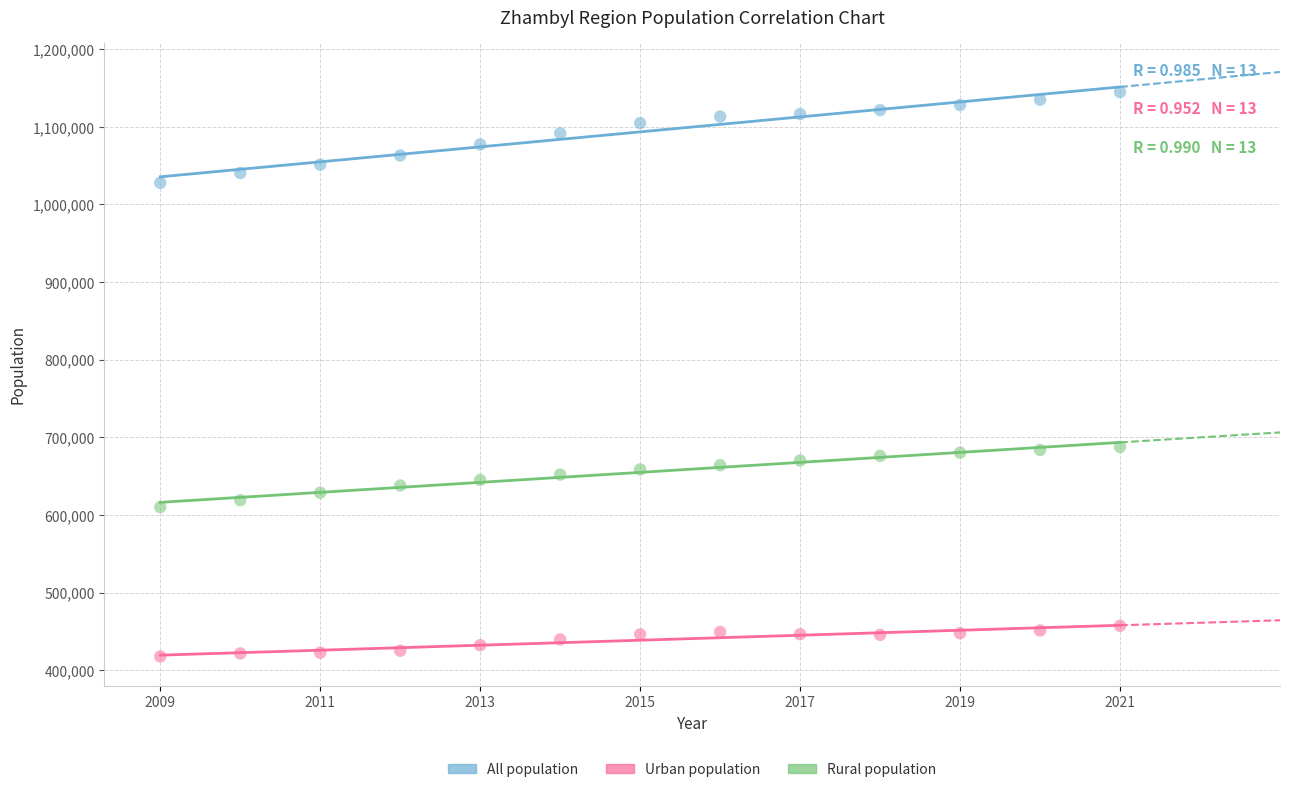

Which series has the largest Y range (max minus min)?

All population